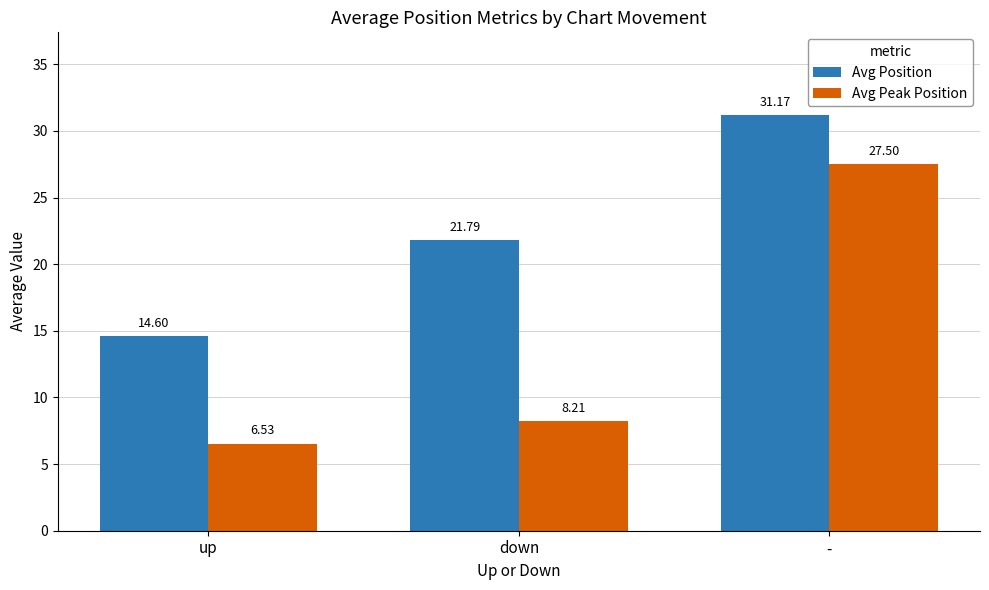

Reading left to right, what are all the values shown in this chart?

Avg Position: 14.6	21.8	31.2
Avg Peak Position: 6.5	8.2	27.5